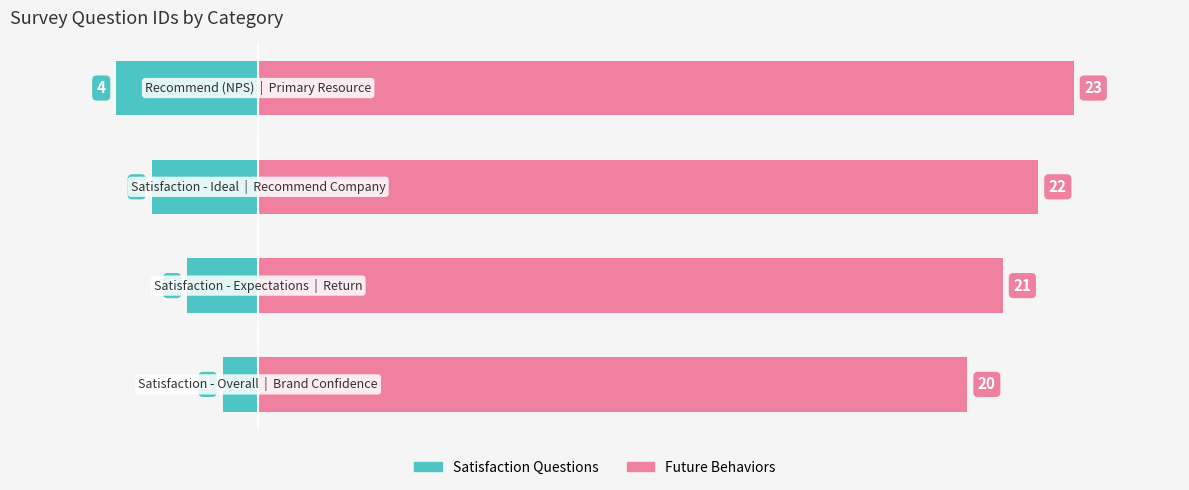

What is the average value of the Satisfaction Questions series?

-2